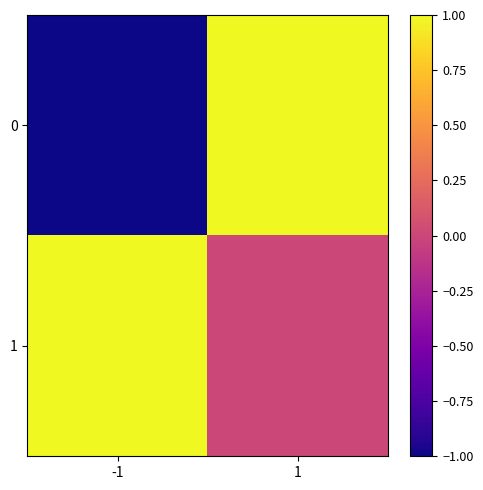

At which category is the sum across all series the highest?

1